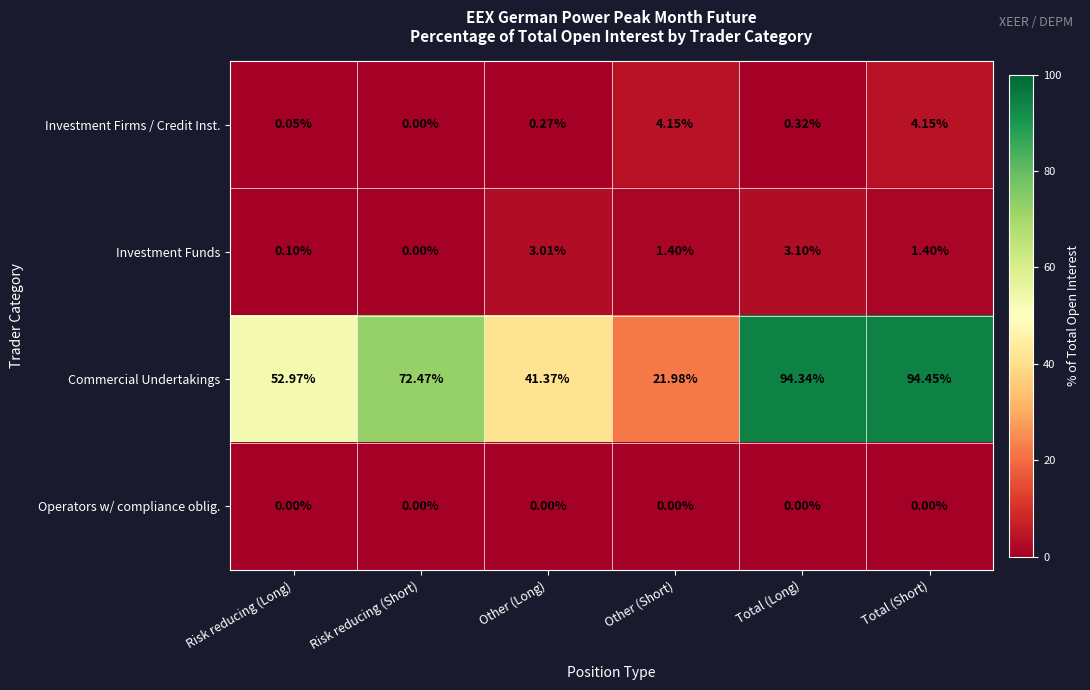

Which category has the highest value in the Investment Funds series?

Total (Long)